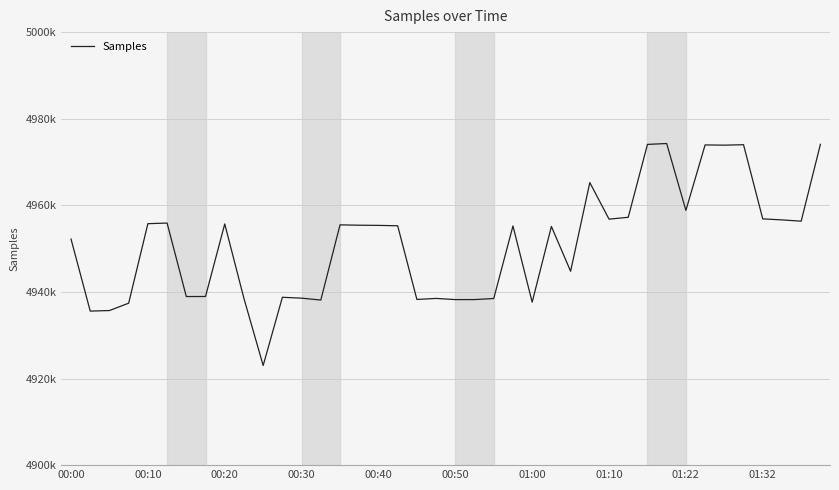

At which category does the chart reach its minimum across all series?

10